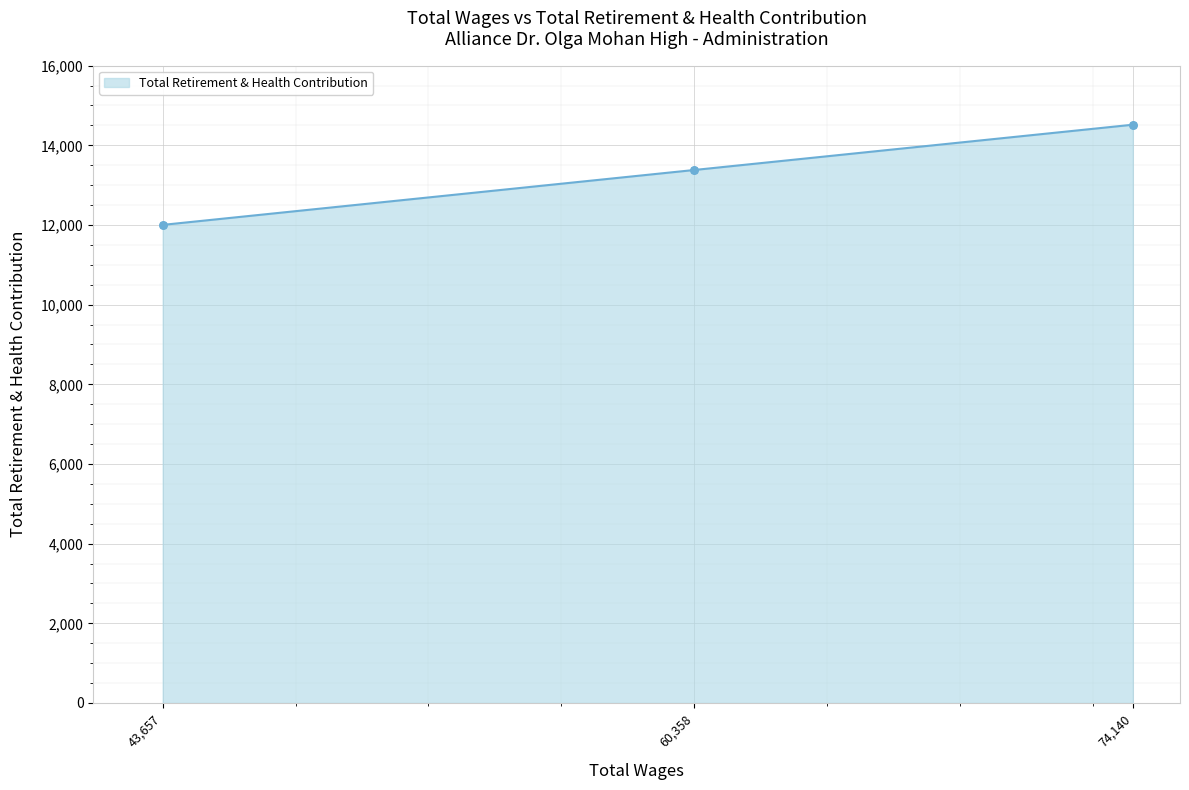

What is the ratio of the value at 43,657 to the value at 74,140?

0.8